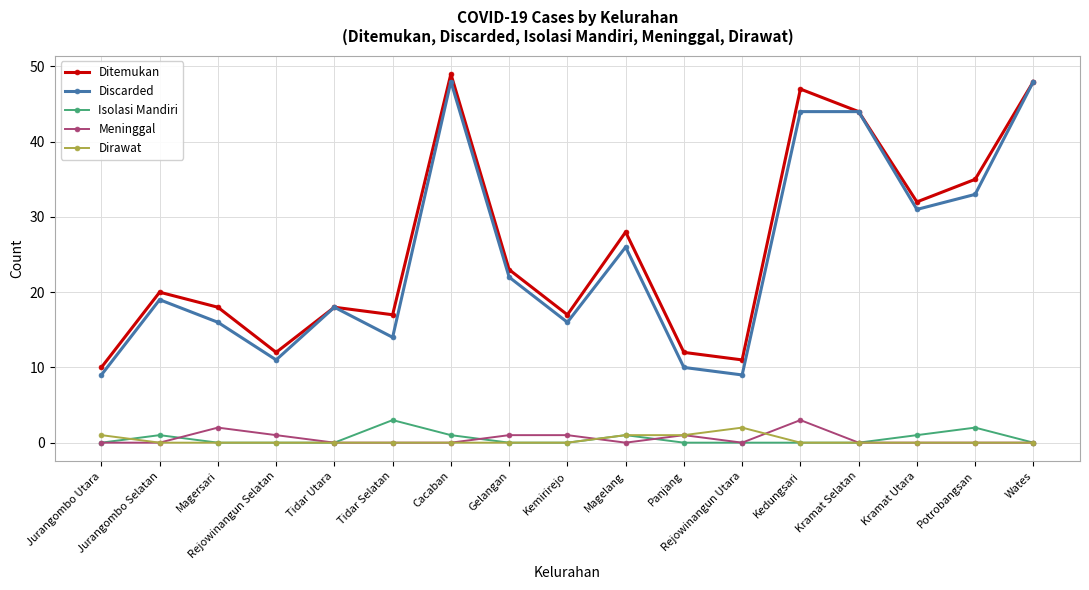

True or false: Discarded and Dirawat cross at least once.

False